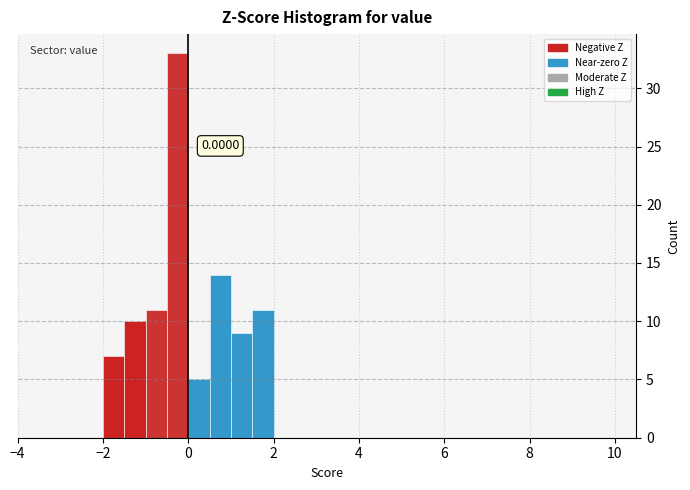

Around what value on the x-axis is the tallest bar? Give the approximate position of its centre, as read against the axis.

-0.2